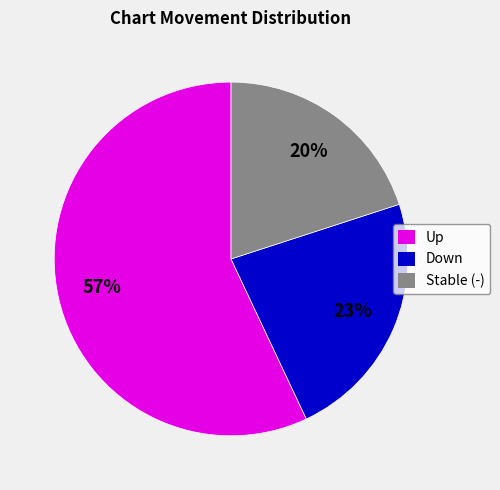

To the nearest percent, what is the difference between the largest and smallest slice percentages?

37%